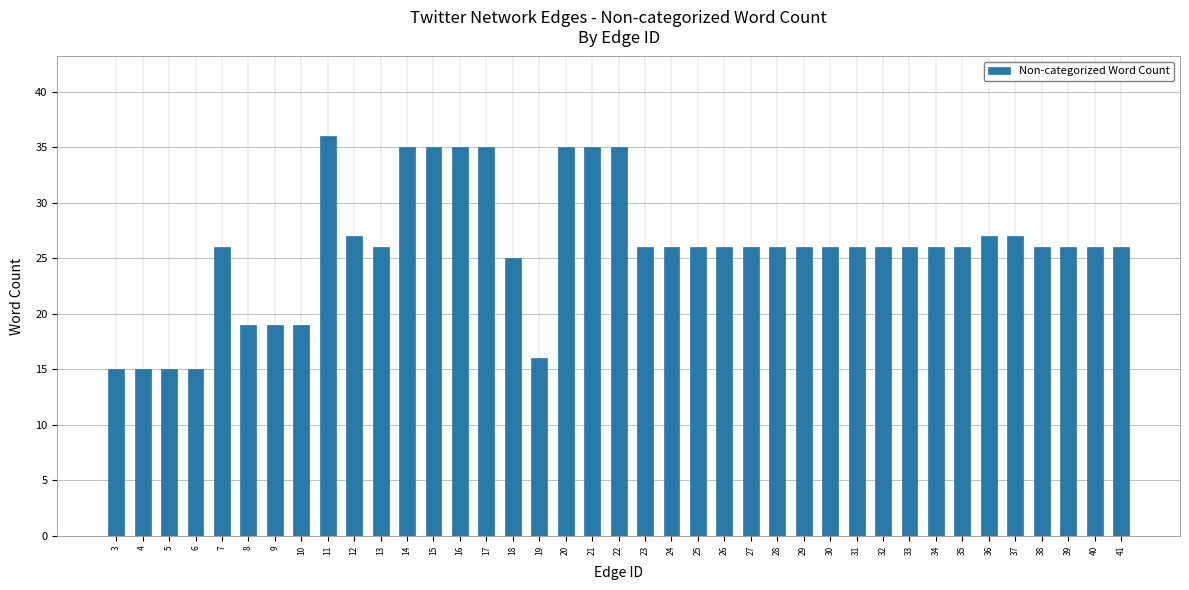

What is the sum of all values?

1014